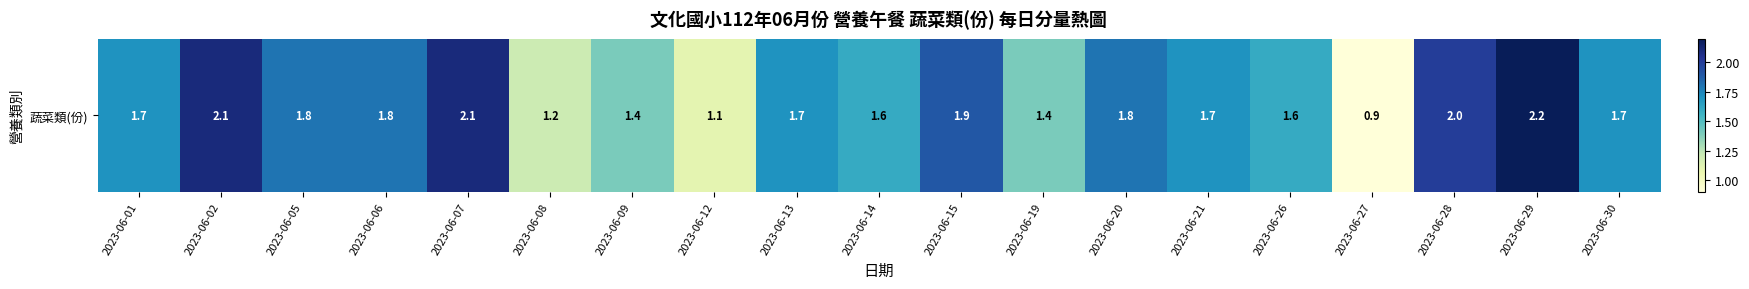

What value does the data have at 2023-06-20?

1.8